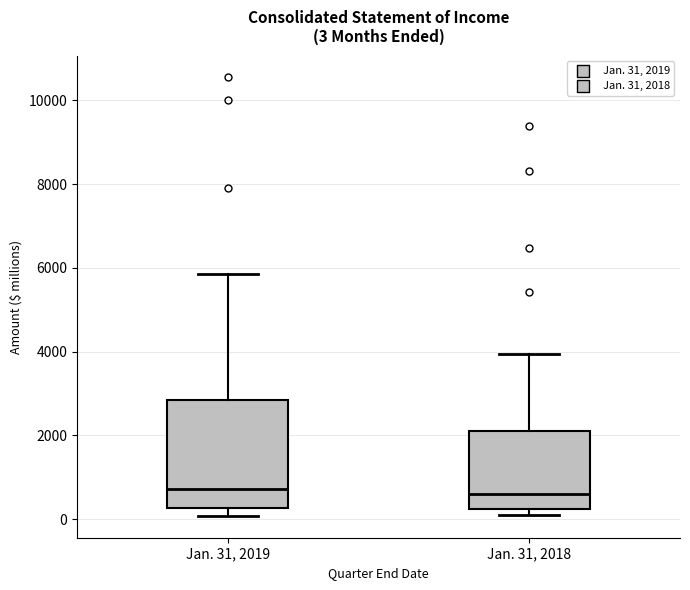

Which box is the tallest, from its lower edge to its upper edge?

Jan. 31, 2019